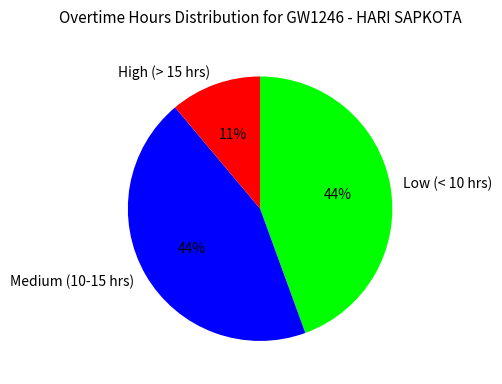

Which slice is the smallest?

High (> 15 hrs)